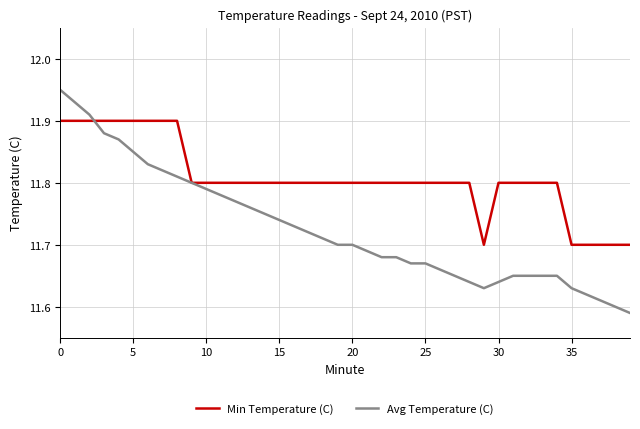

List the series in order of their peak value, highest first.

Avg Temperature (C), Min Temperature (C)